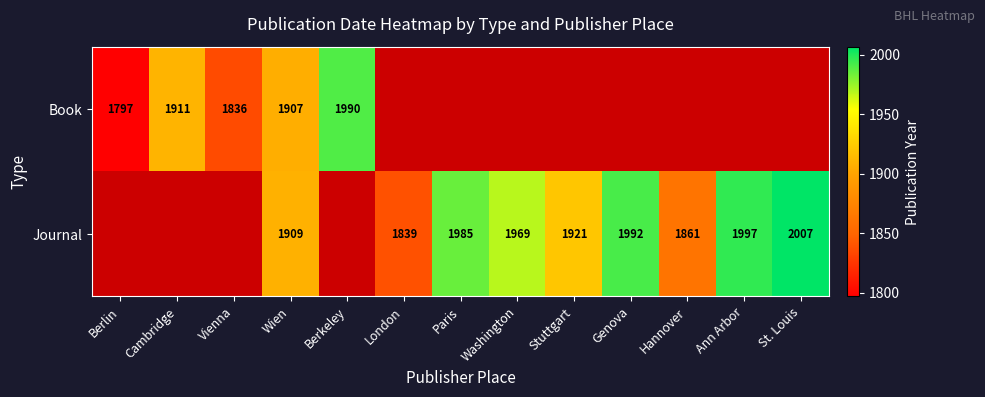

The value of Journal at Washington is 1969. True or false?

True